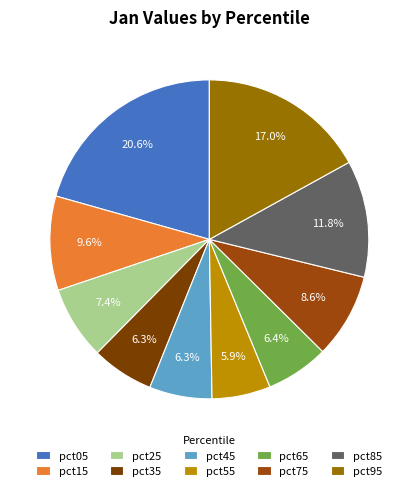

To the nearest percent, what portion does pct55 represent?

6%